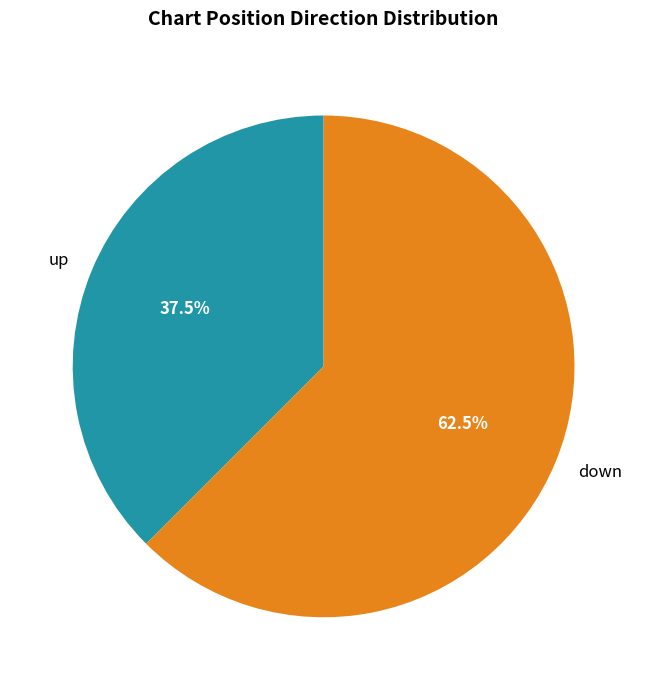

Which slice is the smallest?

up